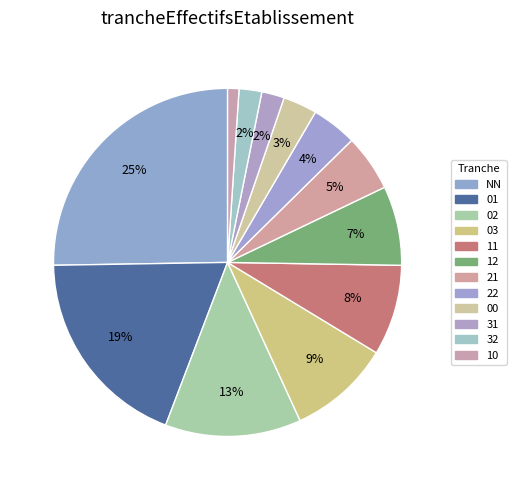

Does any single category account for the majority?

No